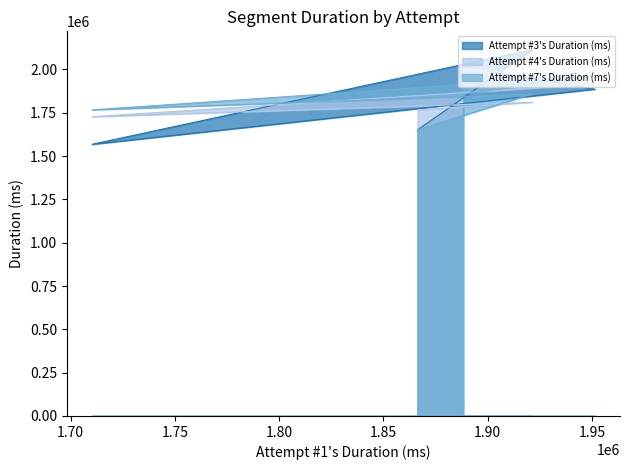

After their last crossing, which series has the higher values: Attempt #3's Duration (ms) or Attempt #4's Duration (ms)?

Attempt #3's Duration (ms)